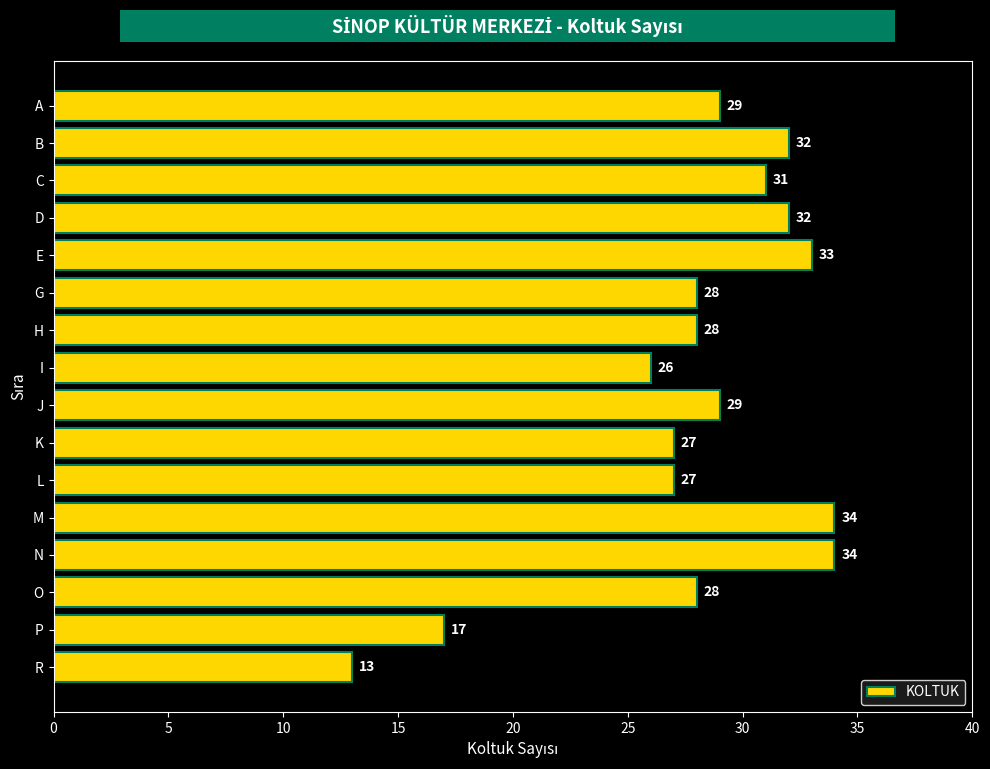

What is the difference between the second highest and second lowest values?

17